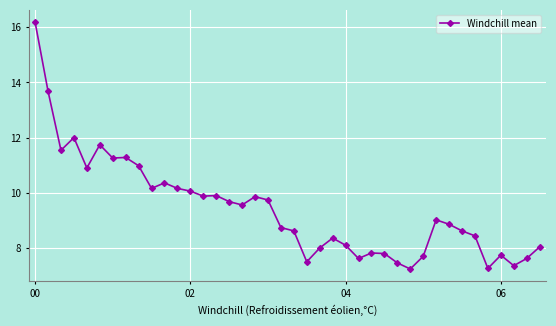

What is the value of the 1st point from the left?

16.2